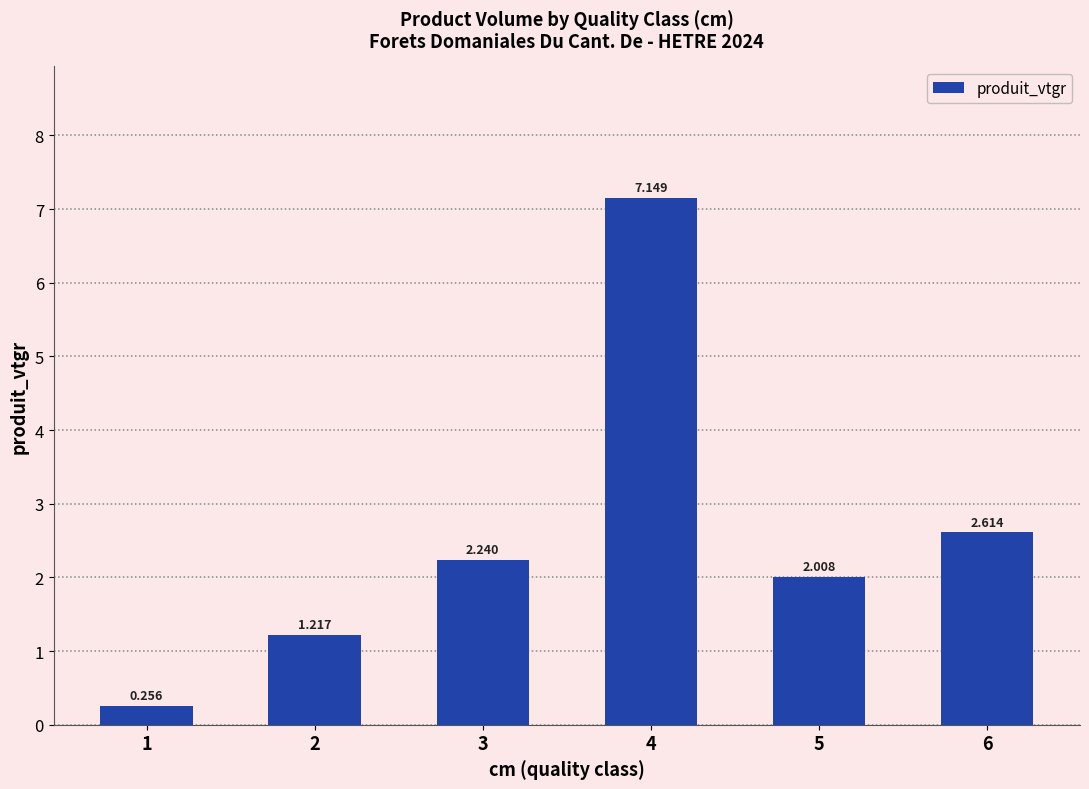

Reading left to right, list all the values displayed in this chart.

0.3	1.2	2.2	7.1	2.0	2.6